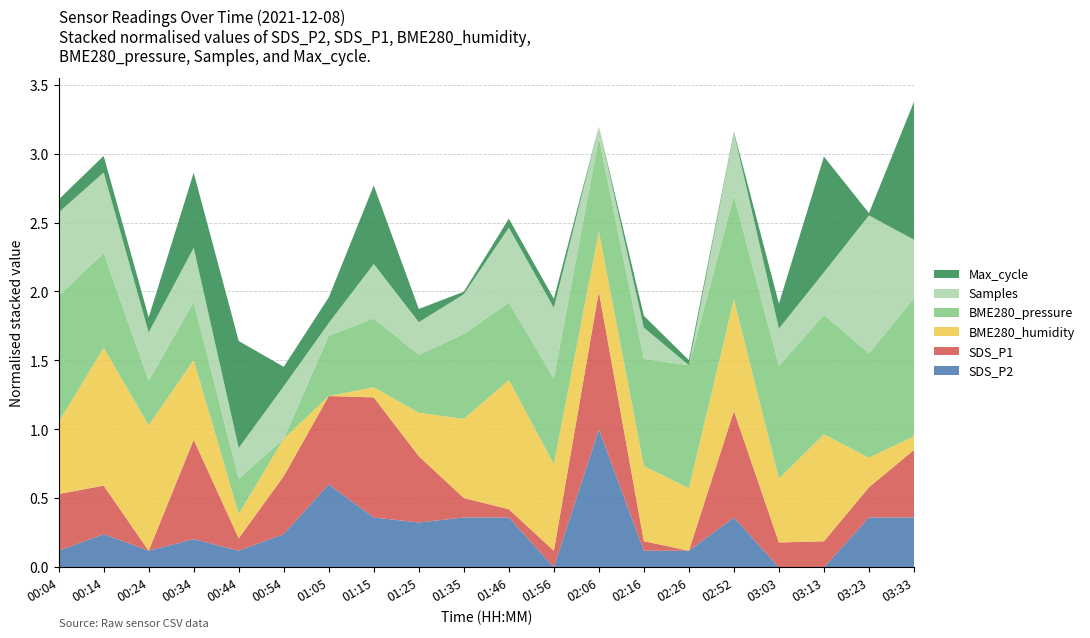

What is the total value across all series at 03:03?

1.9